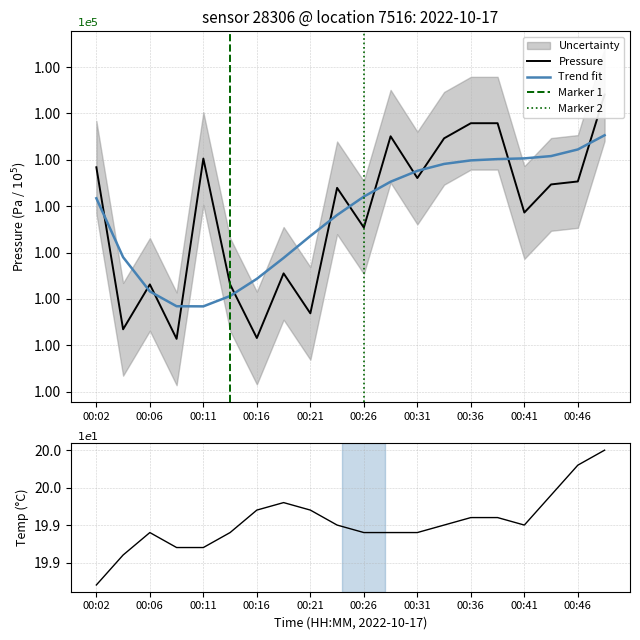

True or false: temperature and pressure intersect in this chart.

False